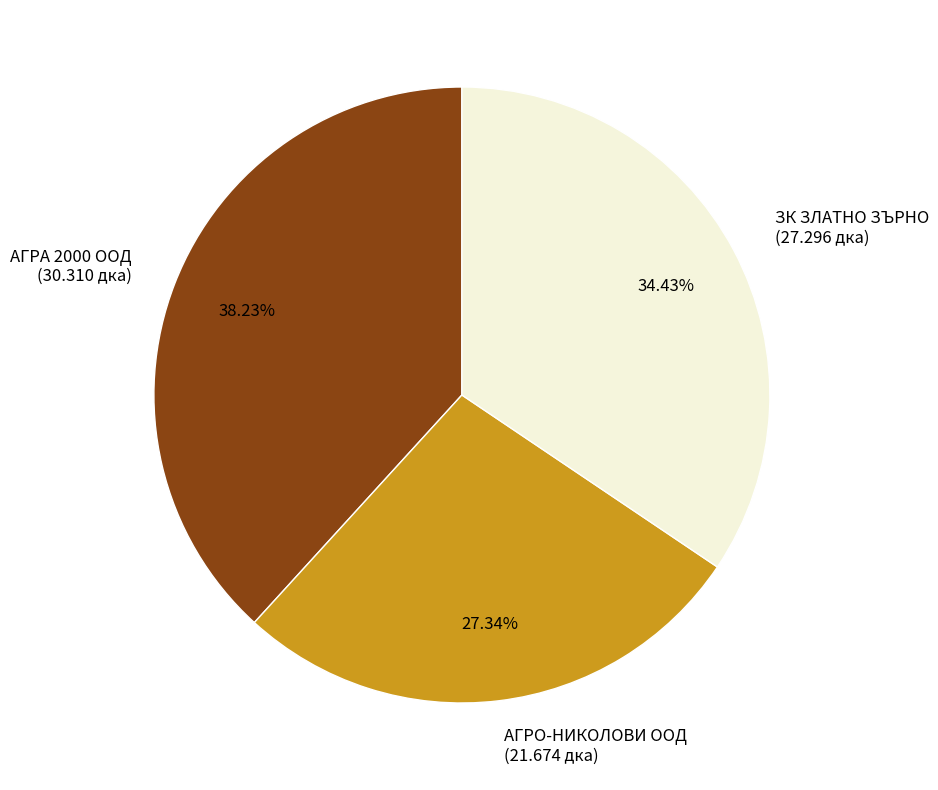

How many slices are in this pie chart?

3